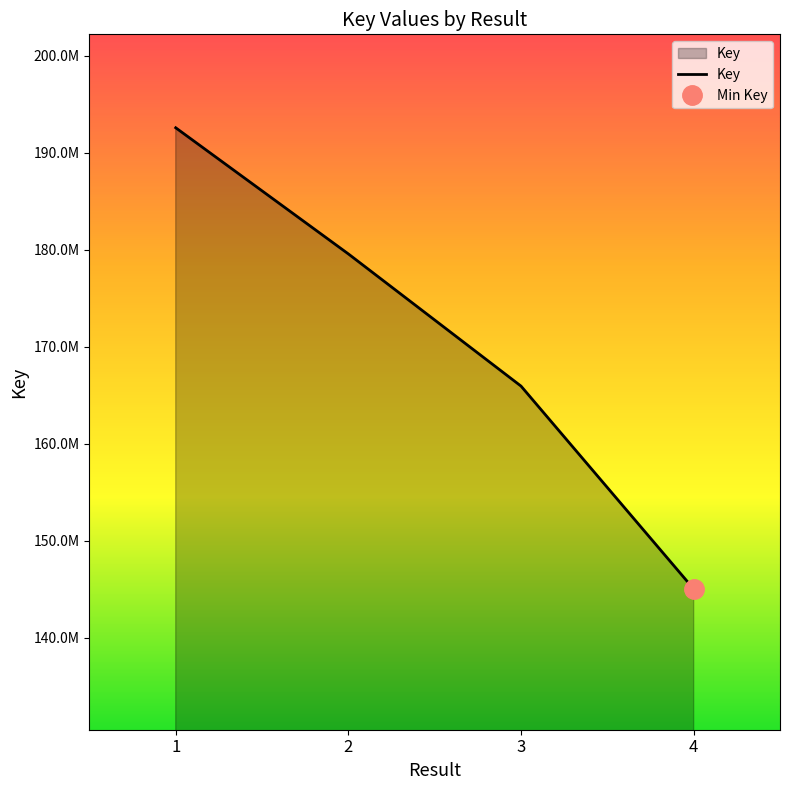

What is the change in value from 2 to 4?

-34516581